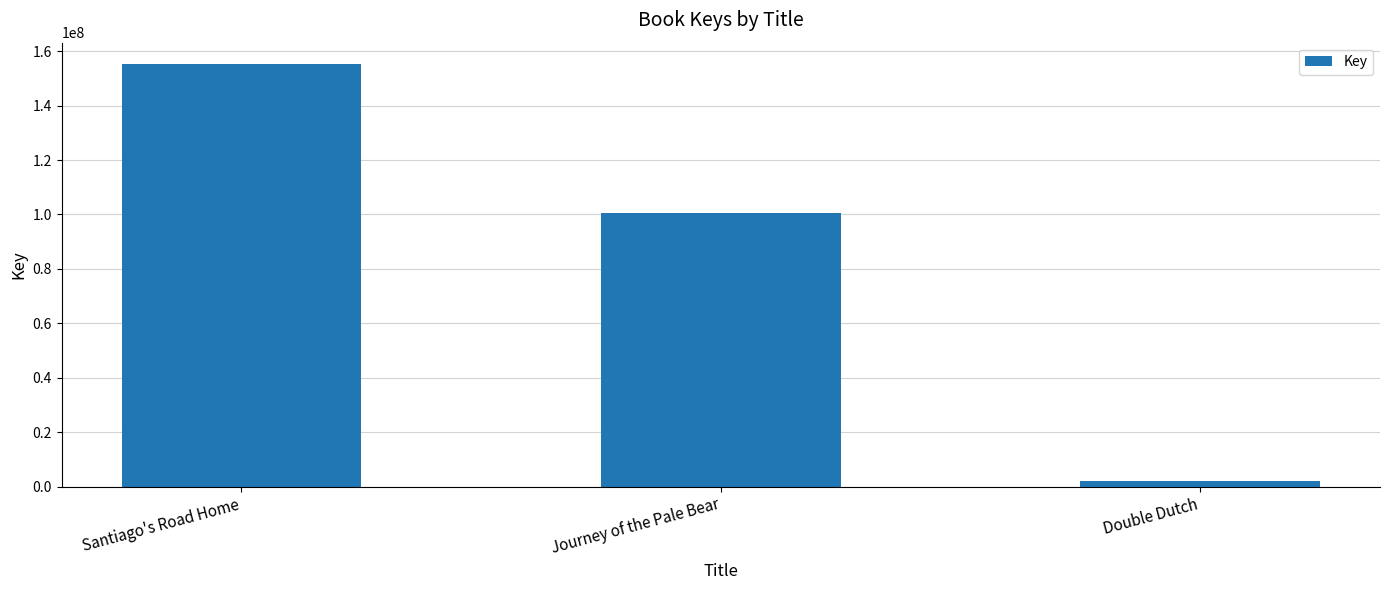

Are the bars horizontal?

No